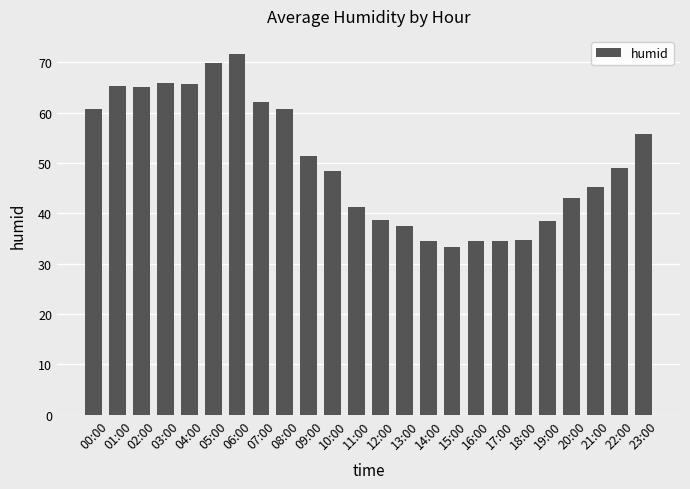

How many bars are there in total?

24